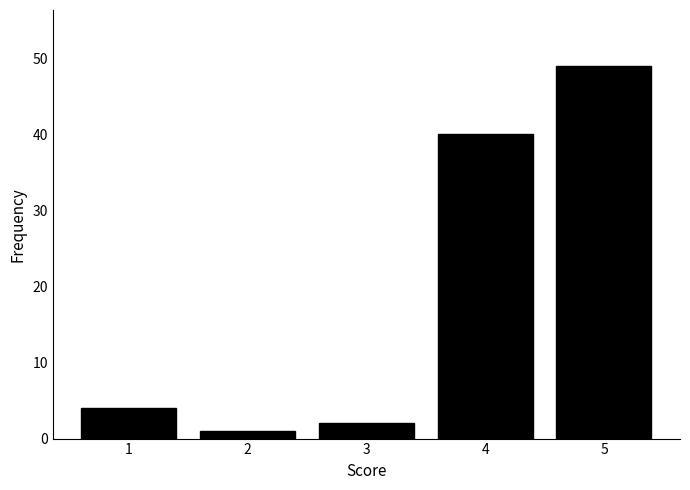

Which range on the x-axis has the tallest bar?

4.5 to 5.5